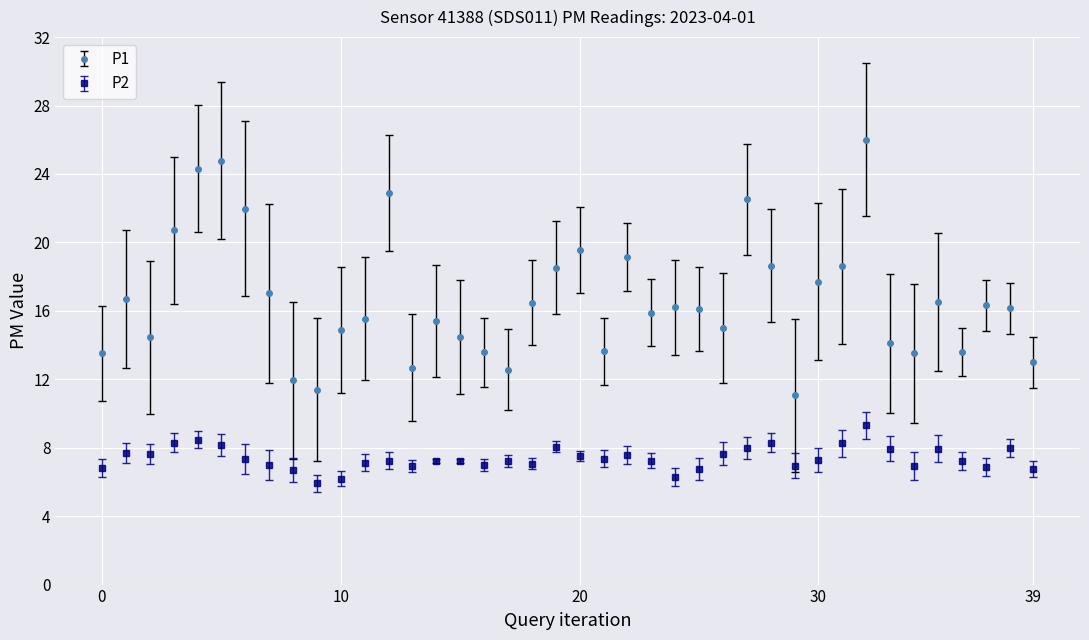

What is the smallest value displayed?

5.9